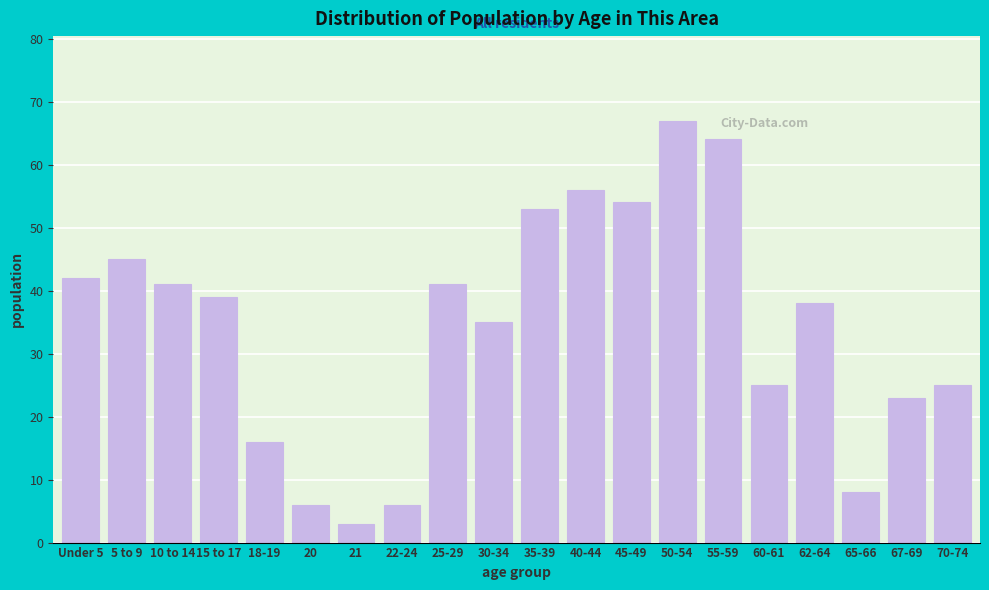

Reading right to left, transcribe all the data shown in this chart.

25	23	8	38	25	64	67	54	56	53	35	41	6	3	6	16	39	41	45	42